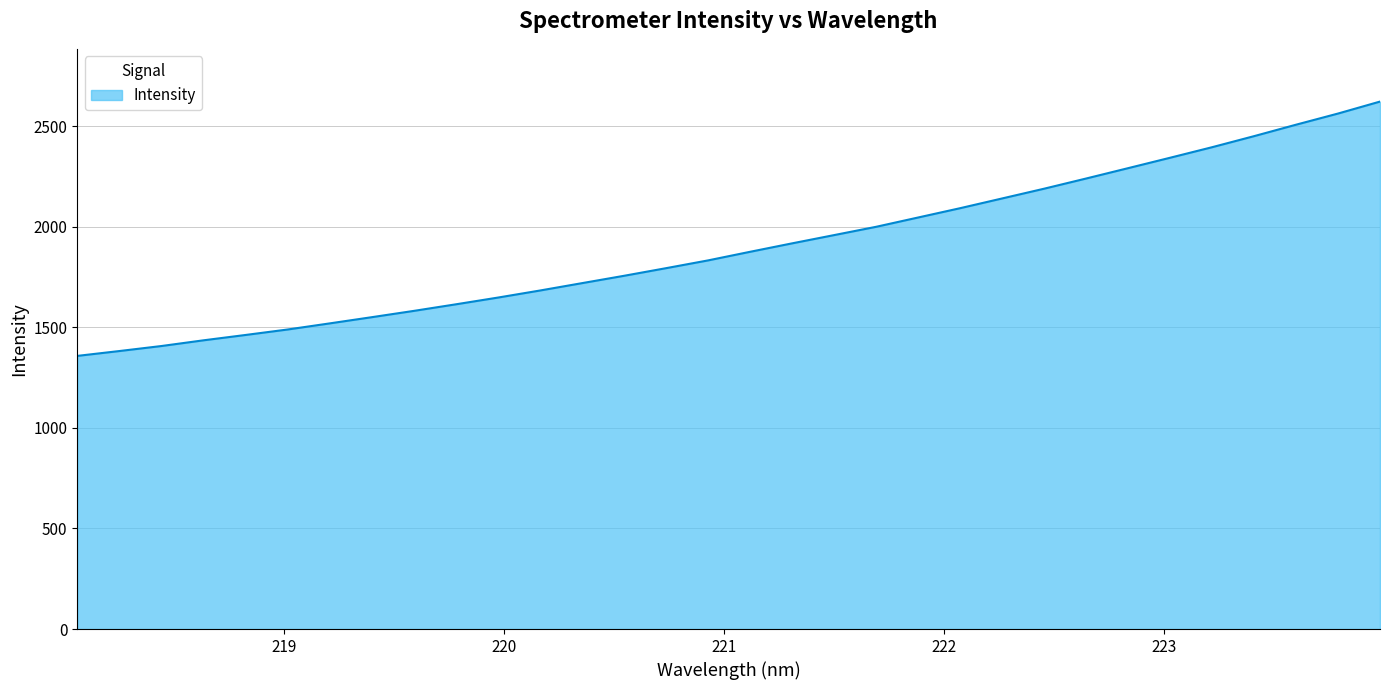

What is the difference between the maximum and minimum values?

1264.7